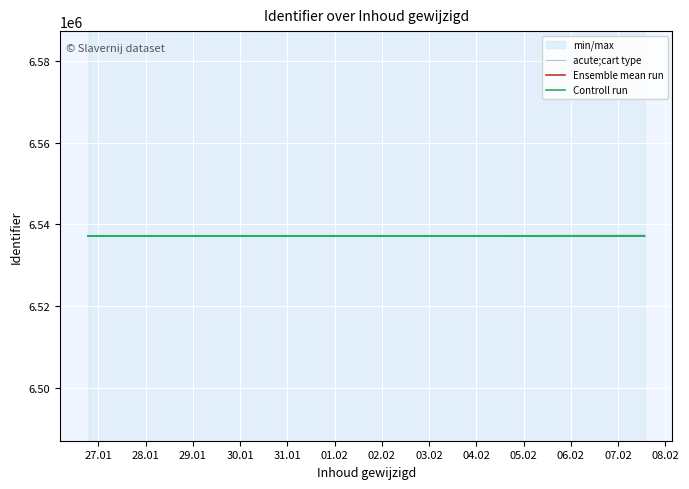

True or false: Controll run and Ensemble mean run cross at least once.

False